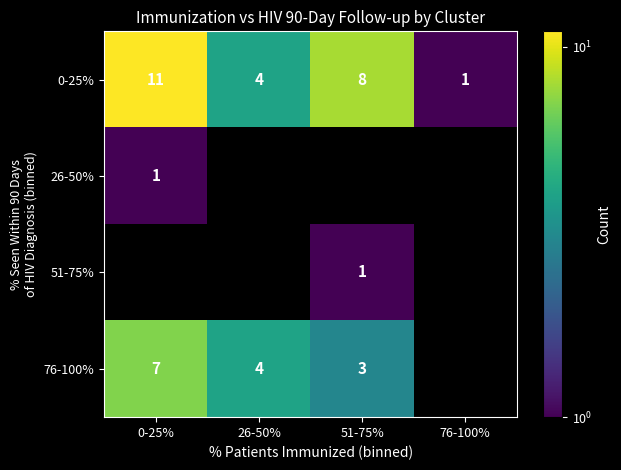

What is the average value of the 0-25% series?

6